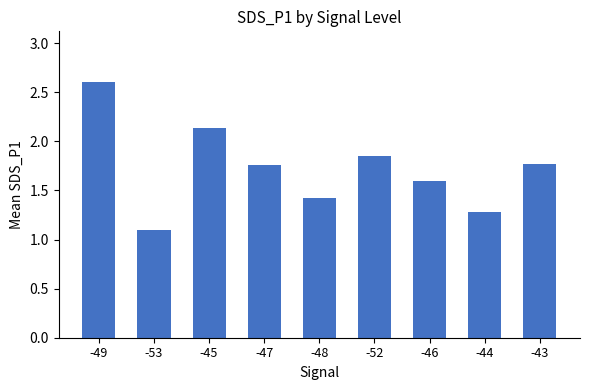

Which has a higher value, -44 or -45?

-45